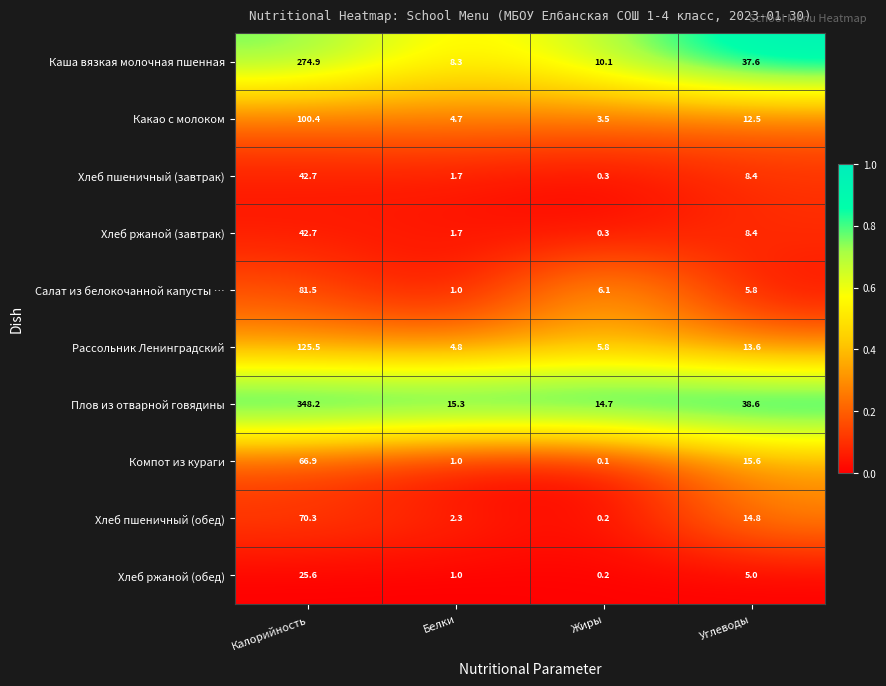

Which category has the lowest value across all series?

Жиры